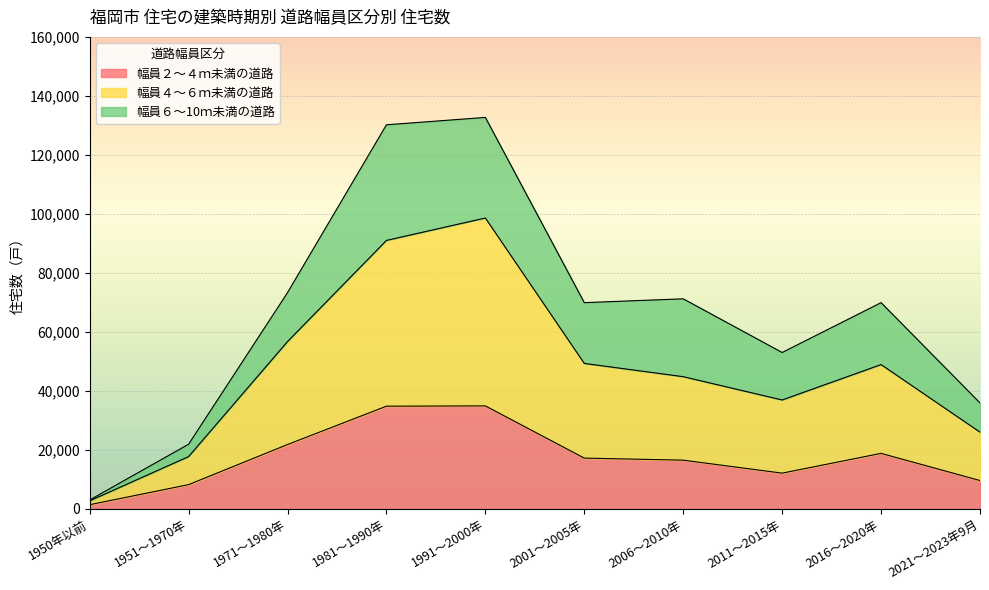

What is the approximate value of 幅員２～４ｍ未満の道路 at 2001～2005年, to the nearest 100?

17200